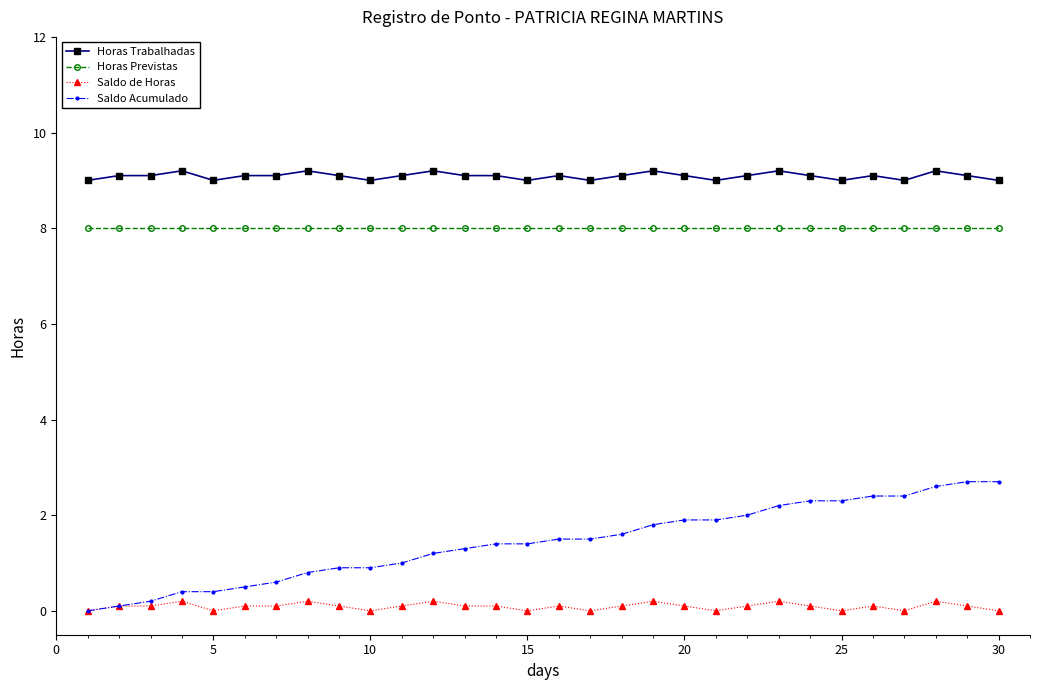

How many lines are shown in the chart?

4